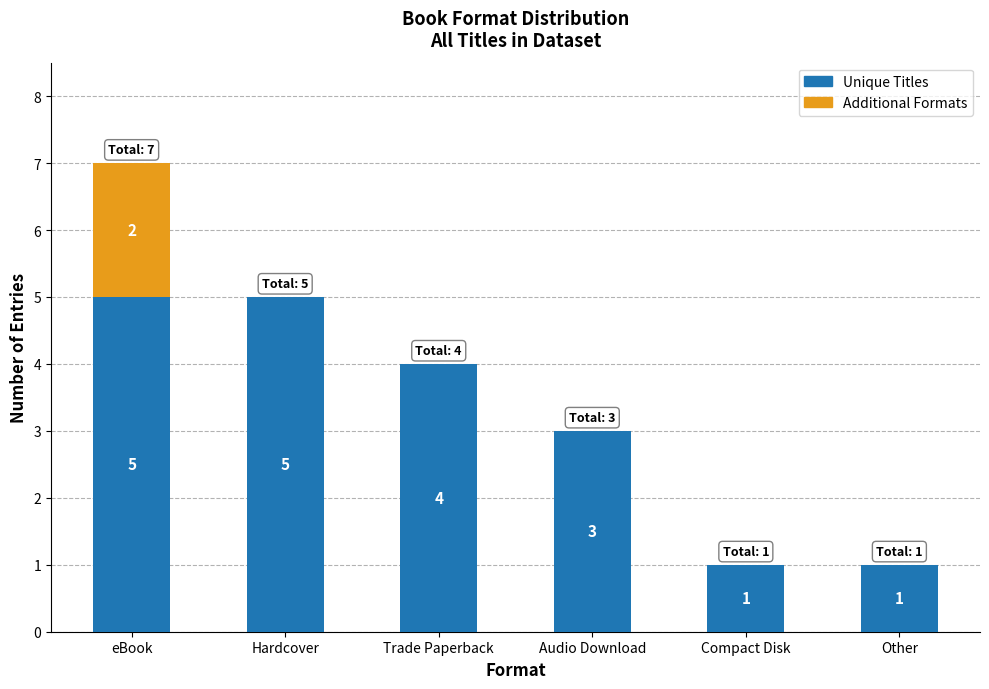

What are all the series names shown in the legend?

Unique Titles, Additional Formats